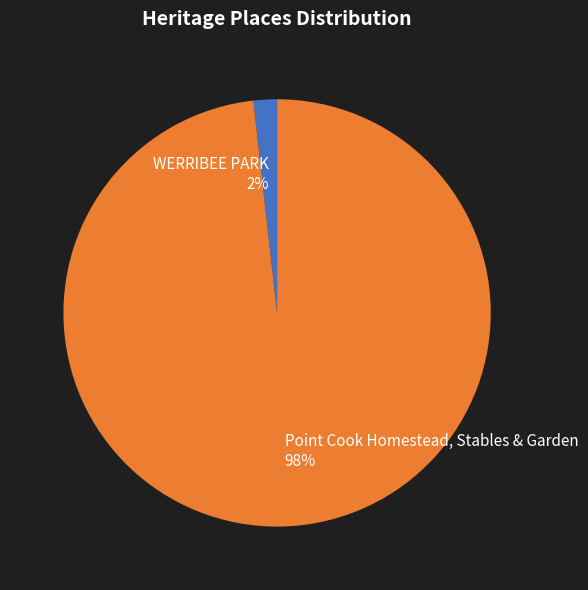

What is the majority slice?

Point Cook Homestead, Stables & Garden